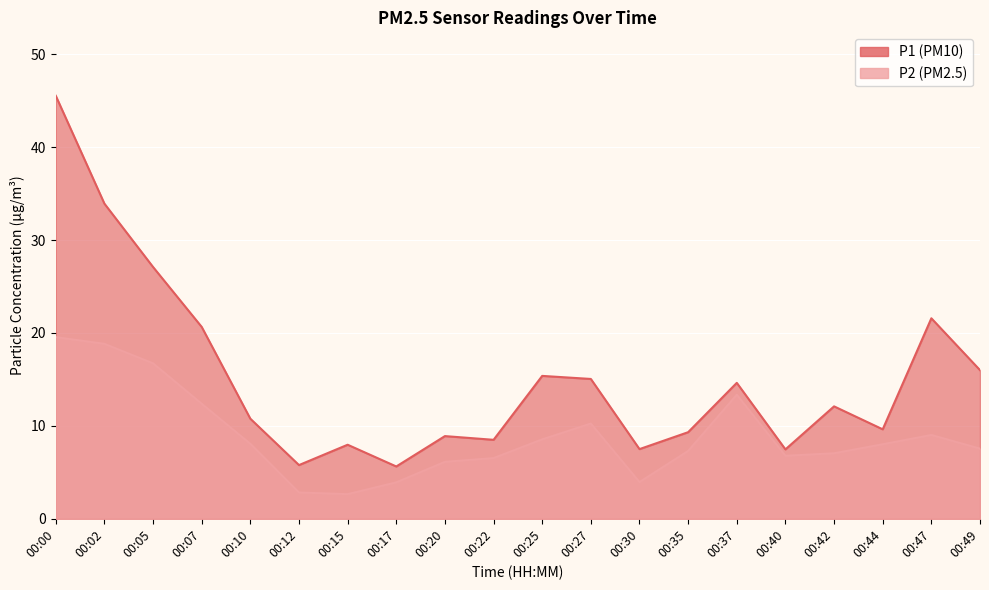

True or false: P1 has more than 2 points higher than both neighbors.

True